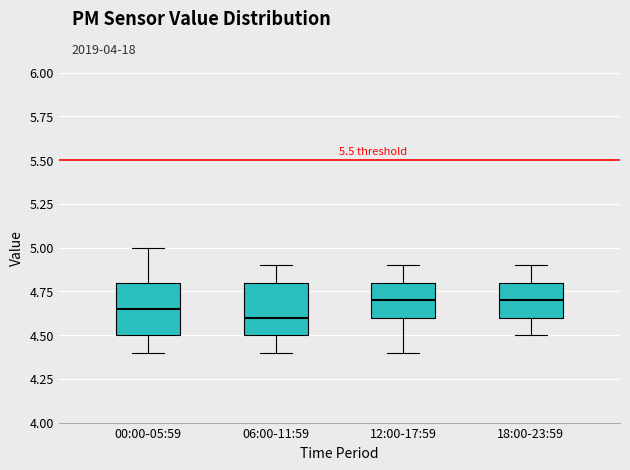

Reading left to right, transcribe this box plot: for each box, give where its median line is, the range the box spans, and where its two whiskers end, as read against the y-axis. The values are not printed on the chart, so give them approximately, as read against the axis.

00:00-05:59: median 4.65, box 4.50 to 4.80, whiskers 4.40 to 5.00
06:00-11:59: median 4.60, box 4.50 to 4.80, whiskers 4.40 to 4.90
12:00-17:59: median 4.70, box 4.60 to 4.80, whiskers 4.40 to 4.90
18:00-23:59: median 4.70, box 4.60 to 4.80, whiskers 4.50 to 4.90